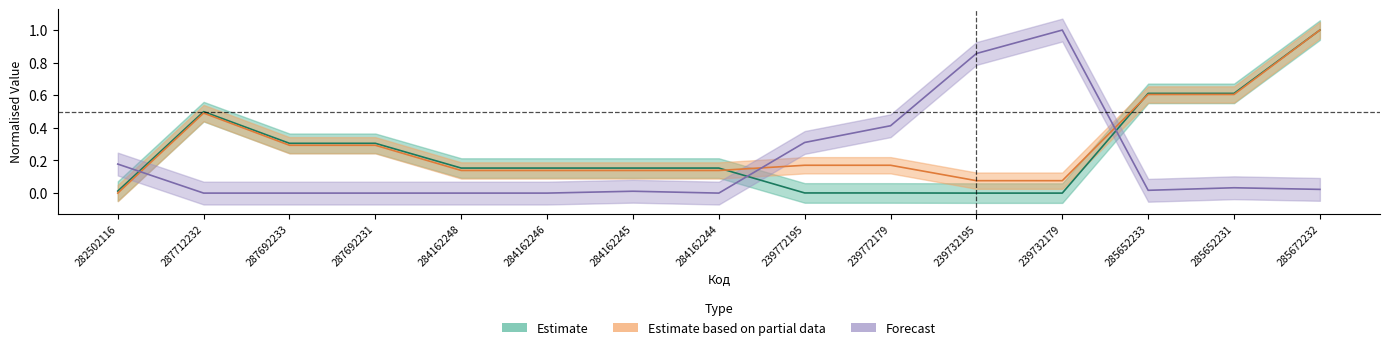

True or false: Ціна has a value of 0.2 at 284162248.

True